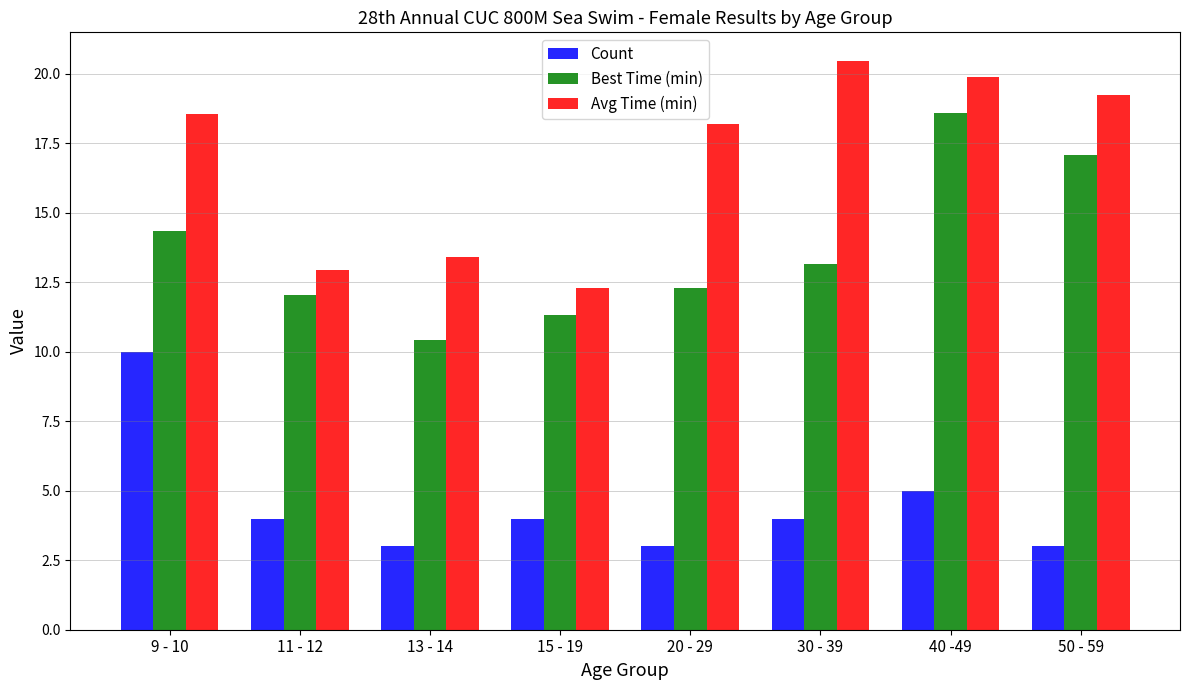

Which series changed the most between 11 - 12 and 50 - 59?

Avg Time (min)